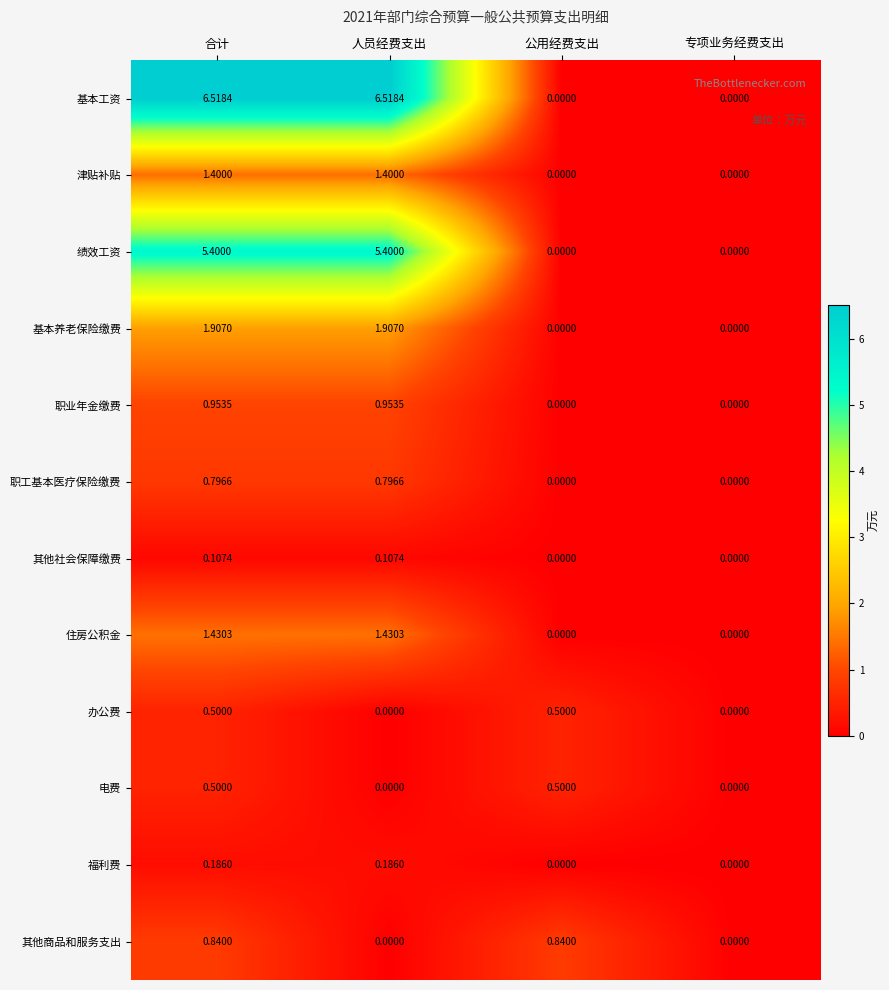

Where does the 基本工资 series first go above 6?

合计